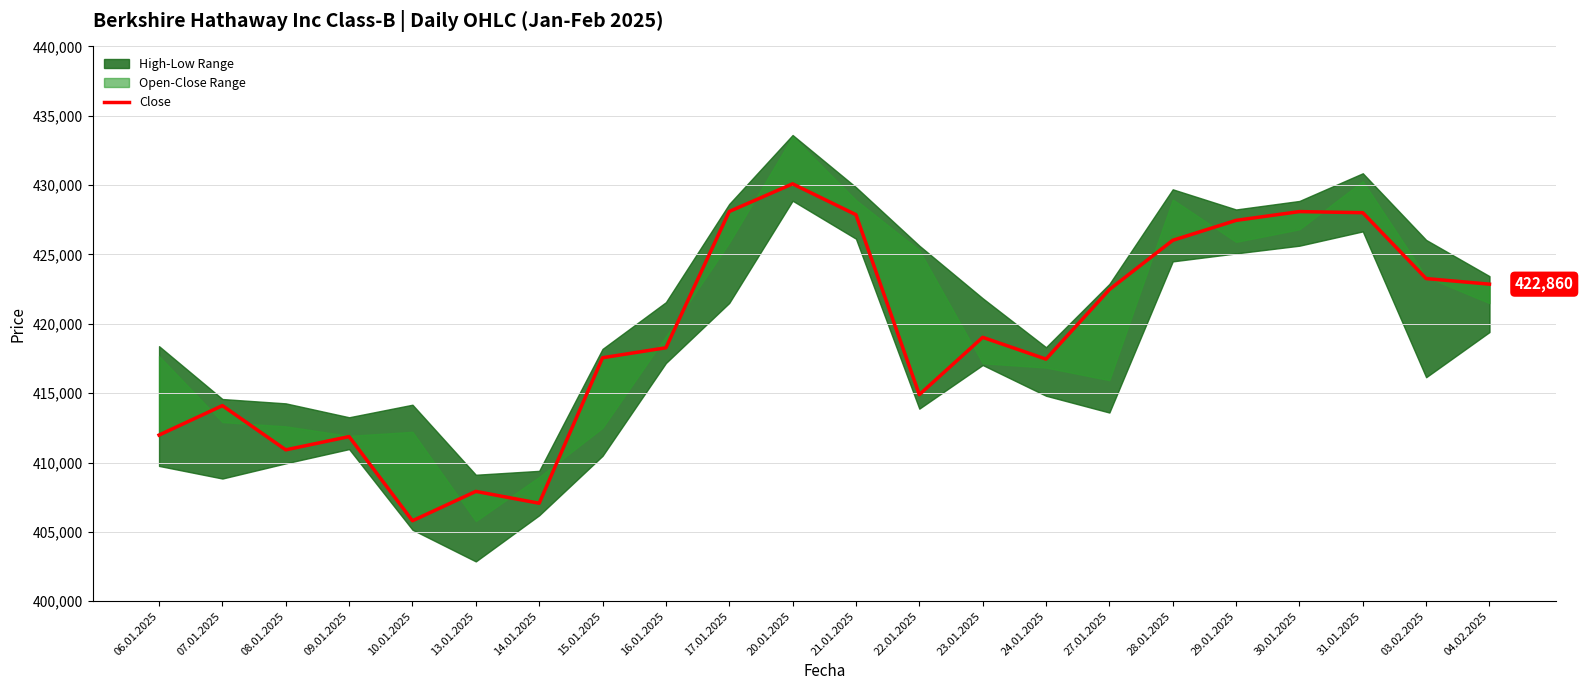

What is the maximum value shown in the chart?

430094